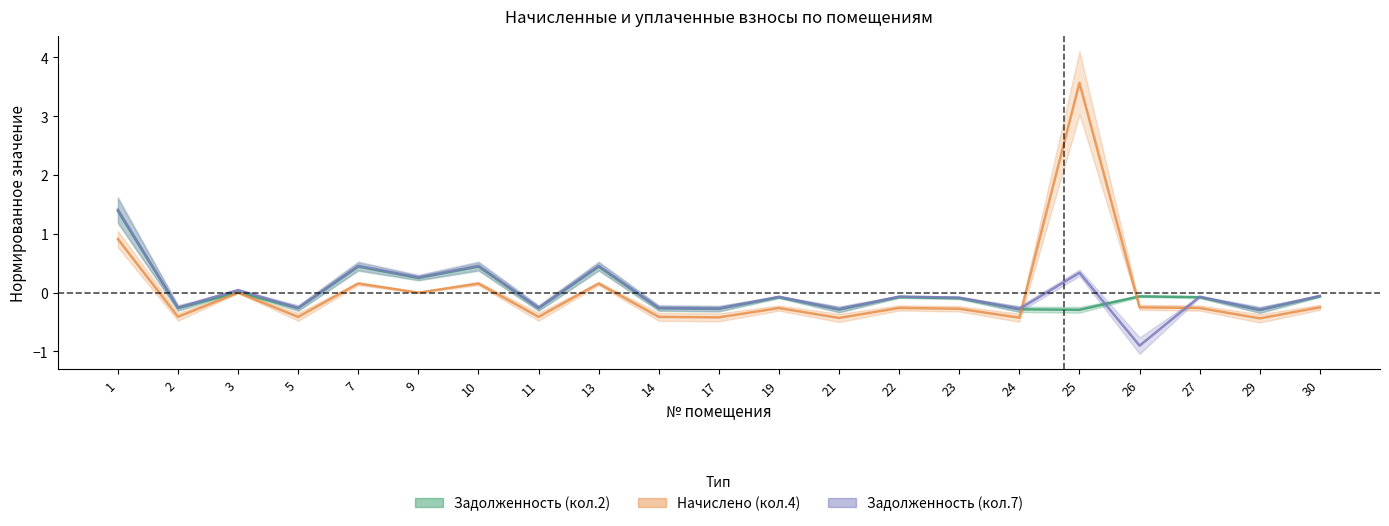

Which category has the lowest value in the задолженность_7 series?

26